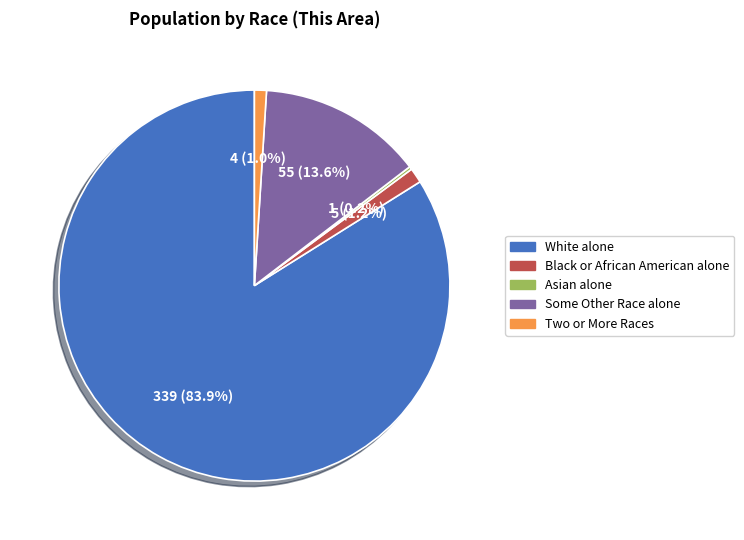

Is there any slice that represents more than half of the pie?

Yes